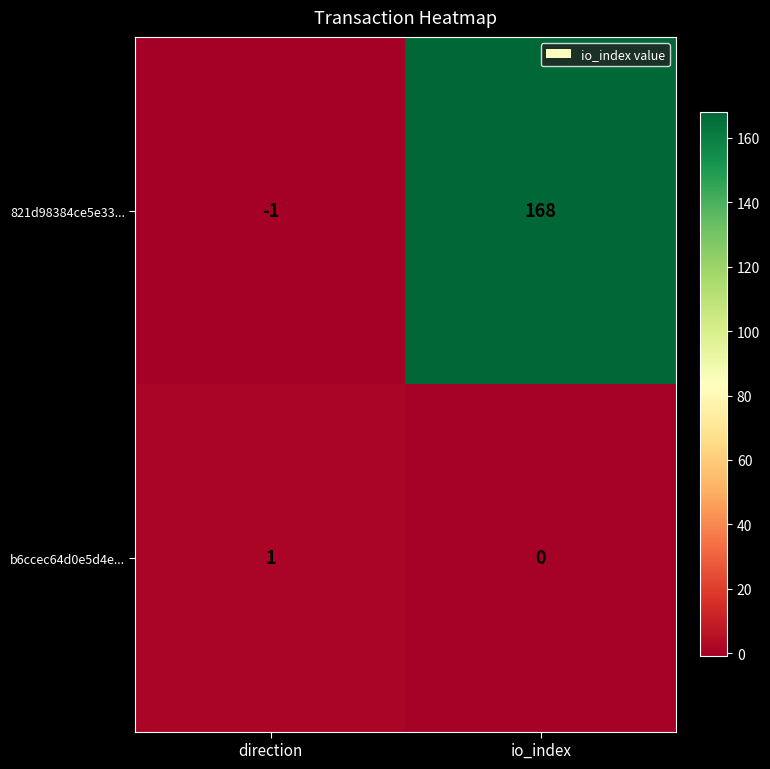

Reading left to right, extract all data points from this chart.

821d98384ce5e33...: direction=-1	io_index=168
b6ccec64d0e5d4e...: direction=1	io_index=0